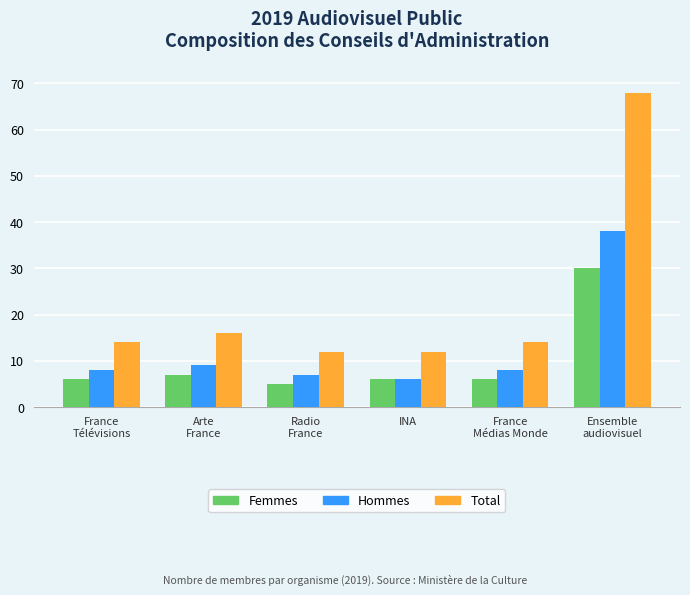

What is the label of the 1st bar from the right?

Ensemble
audiovisuel